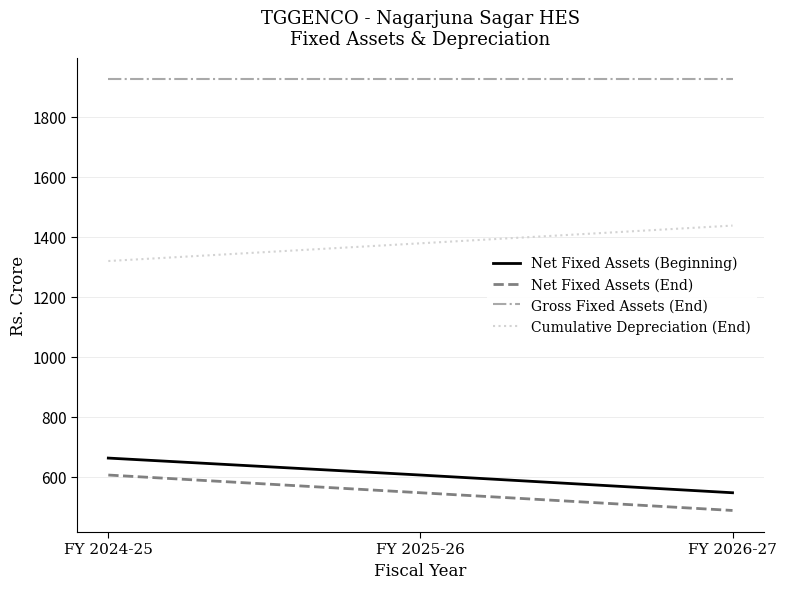

What is the difference between the highest and lowest values at FY 2026-27?

1437.9